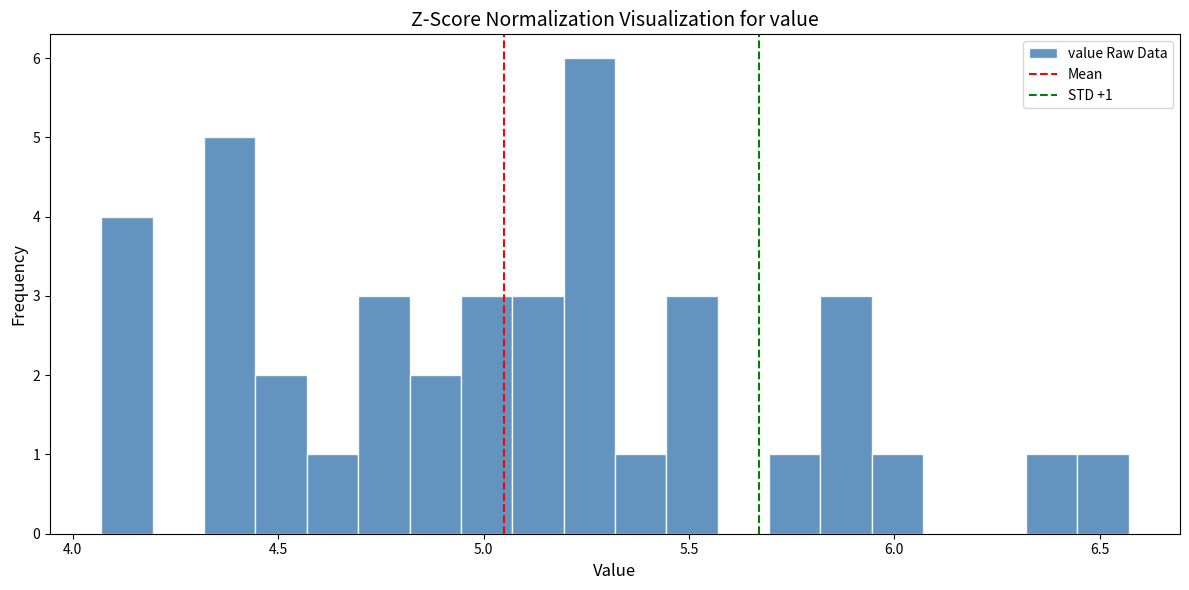

Read against the x-axis, roughly where is the centre of the tallest bar?

5.25